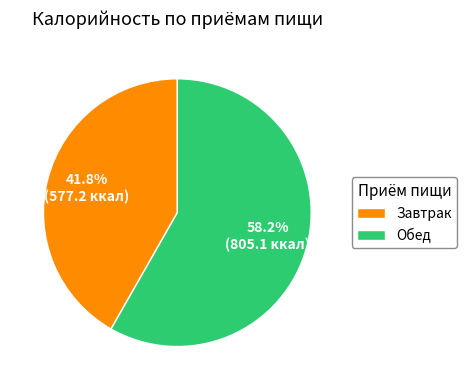

Combined, do Завтрак and Обед account for over 50%?

Yes